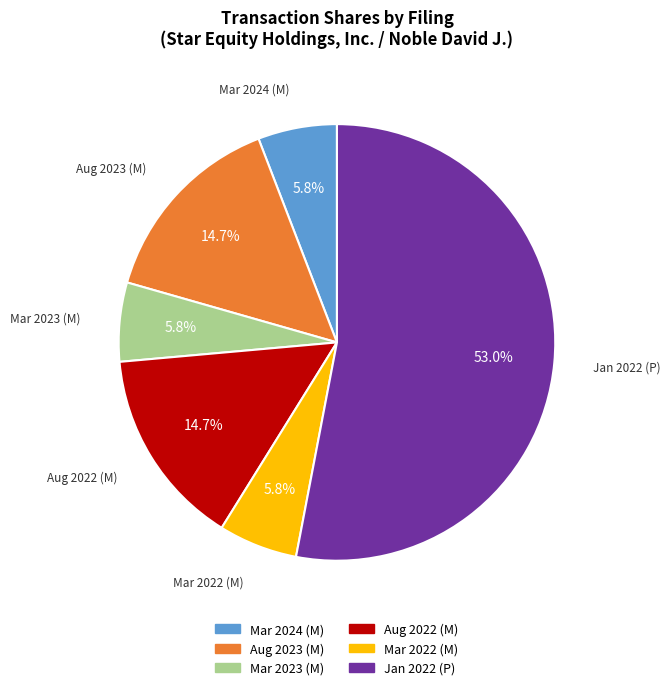

Does any single category account for the majority?

Yes